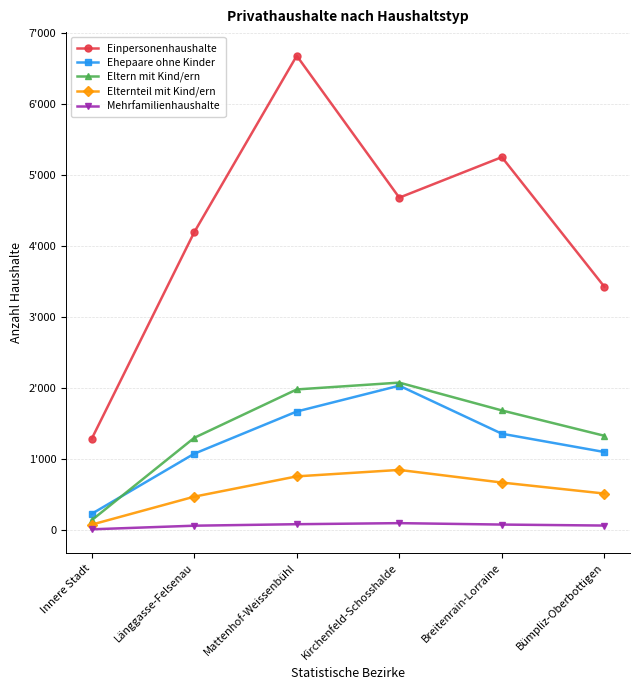

What are all the series names shown in the legend?

Einpersonenhaushalte, Ehepaare ohne Kinder, Eltern mit Kind/ern, Elternteil mit Kind/ern, Mehrfamilienhaushalte